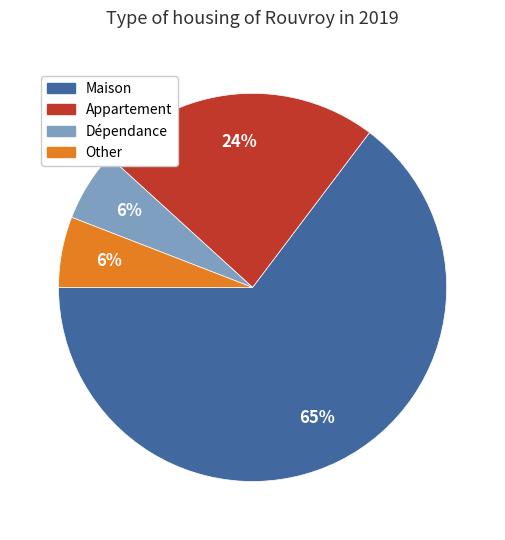

Which slice is the largest?

Maison